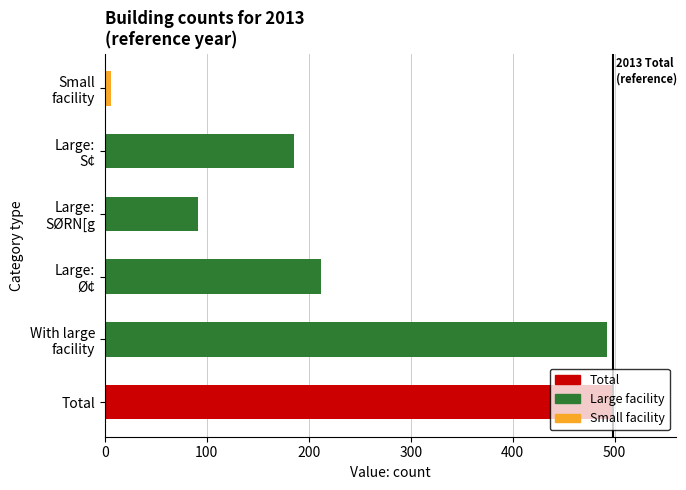

The chart shows a value of 650 at Total. True or false?

False